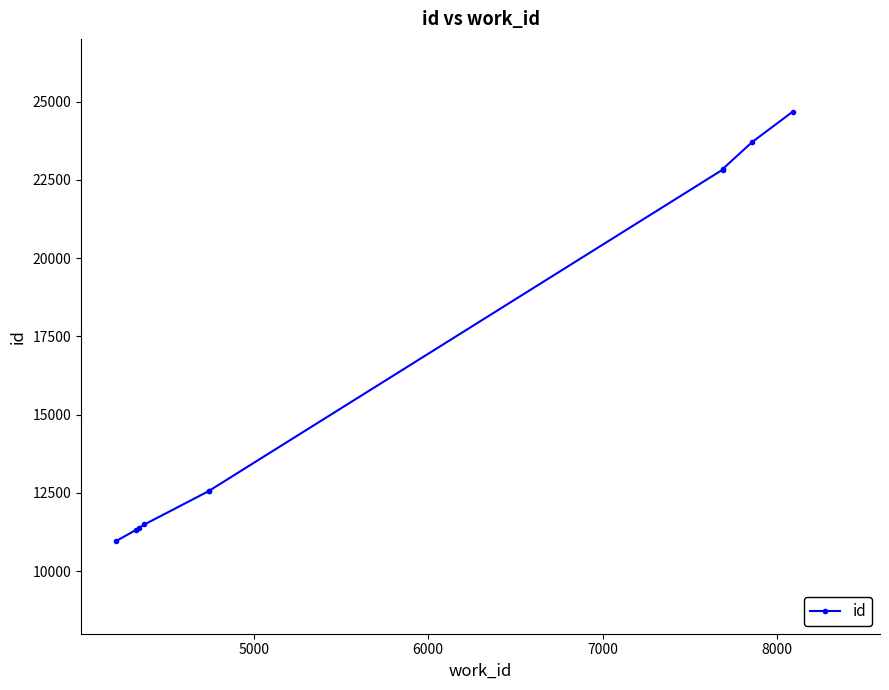

How many values are below 12559?

5